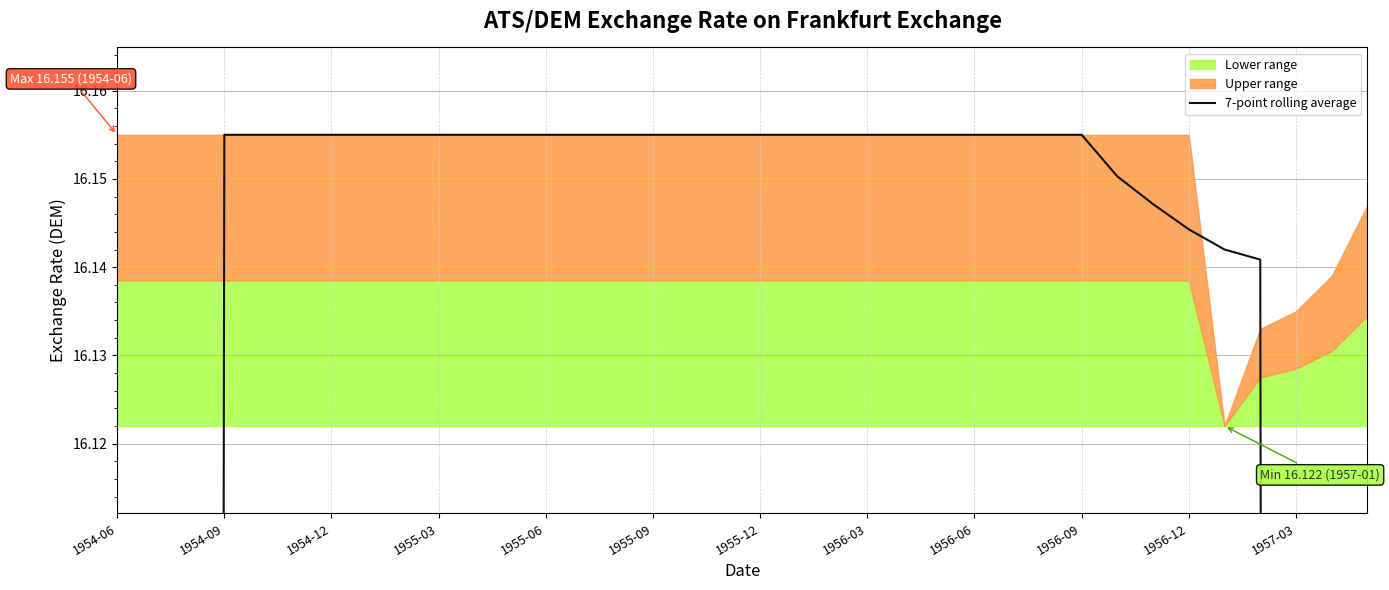

The value at 1955-06 is 16.2. True or false?

True